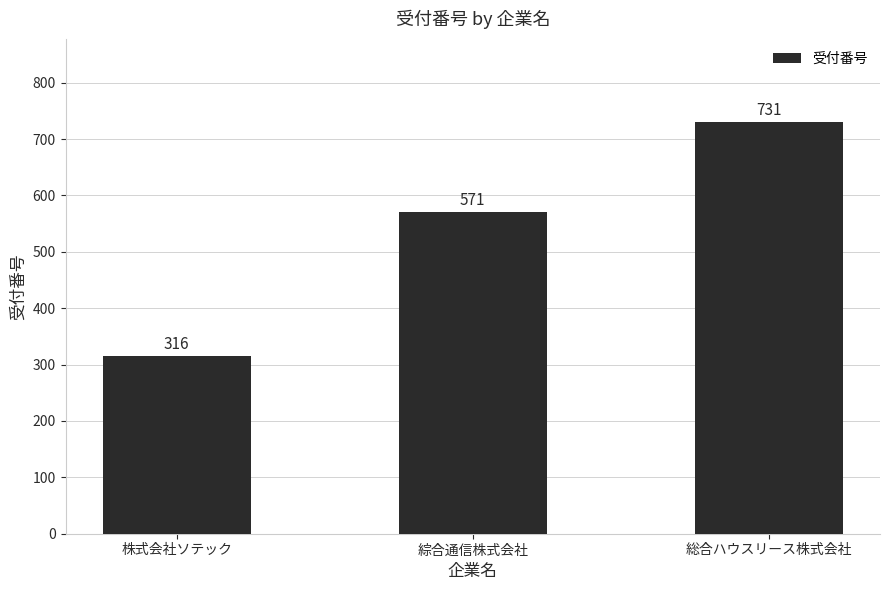

Is it true that the value at 綜合通信株式会社 is 930?

False